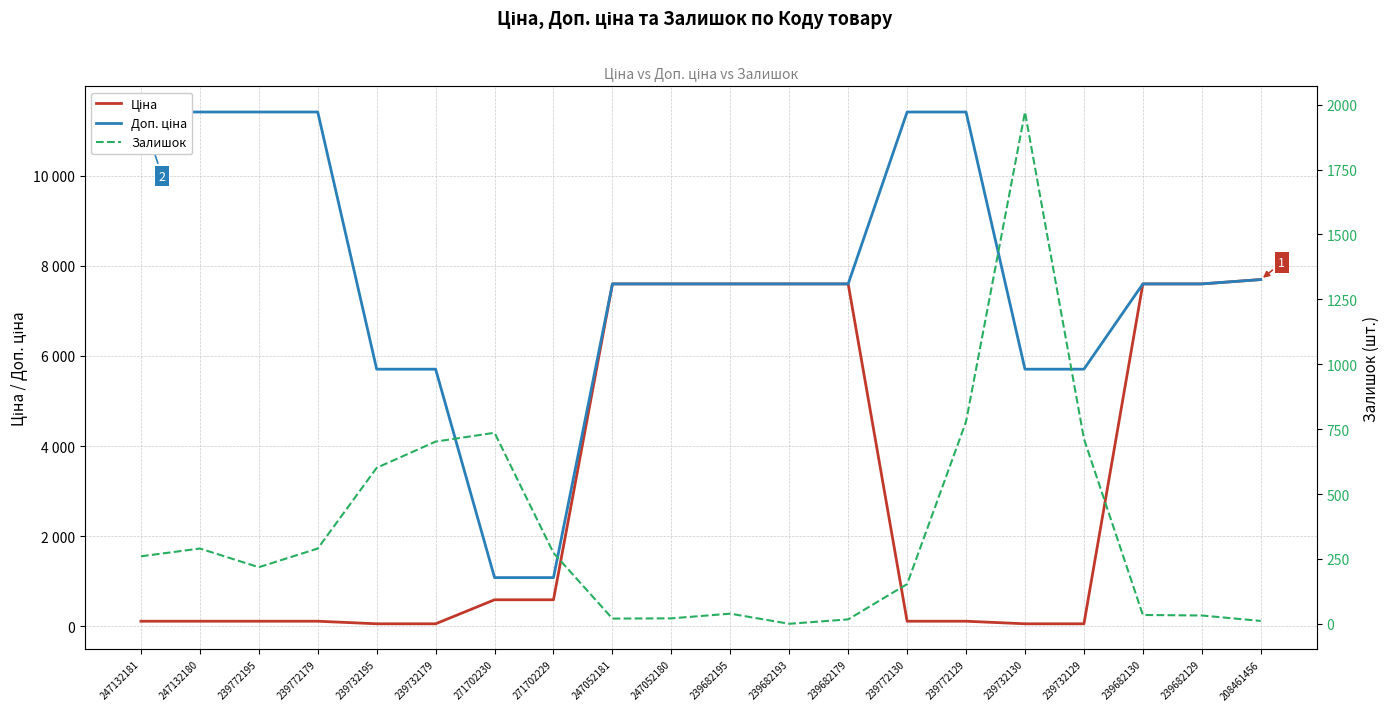

What are all the series names shown in the legend?

Ціна, Доп. ціна, Залишок